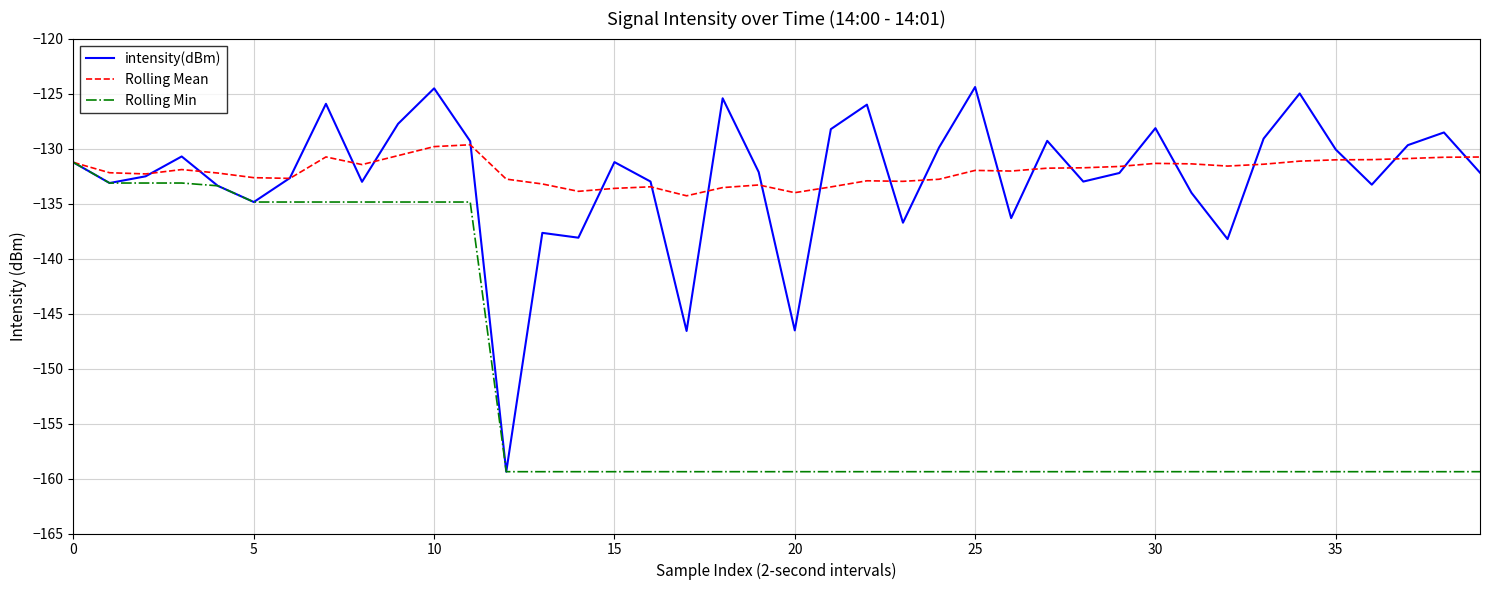

Rank the series by their maximum value, from highest to lowest.

intensity(dBm), Rolling Mean, Rolling Min